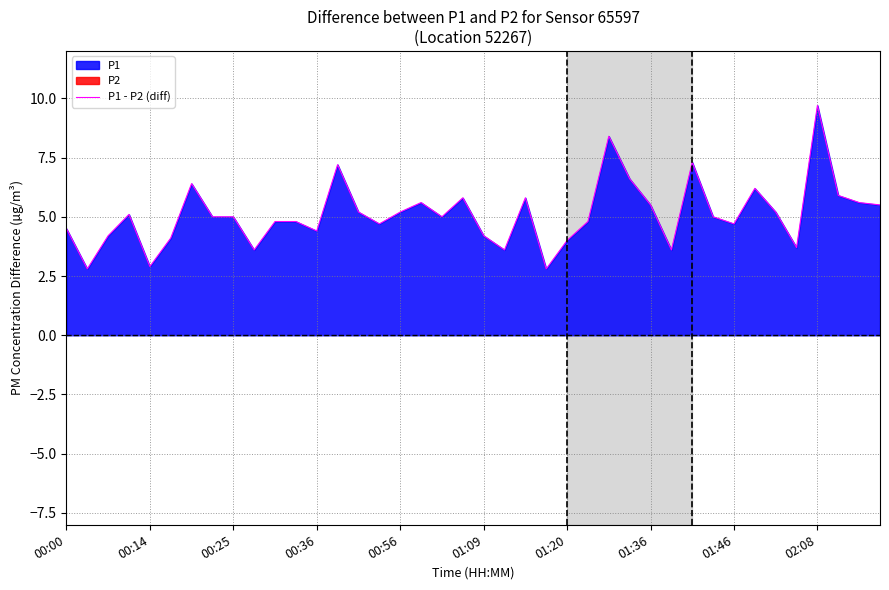

The value of P1 - P2 (diff) at 00:36 is 6.8. True or false?

False